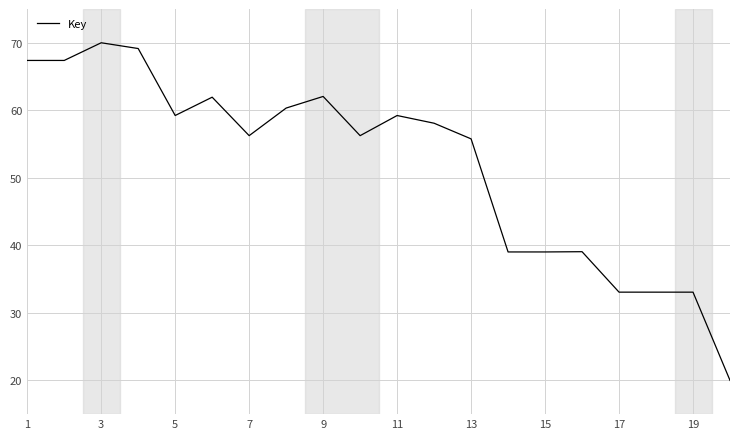

What is the difference between the maximum and minimum values?

50.0